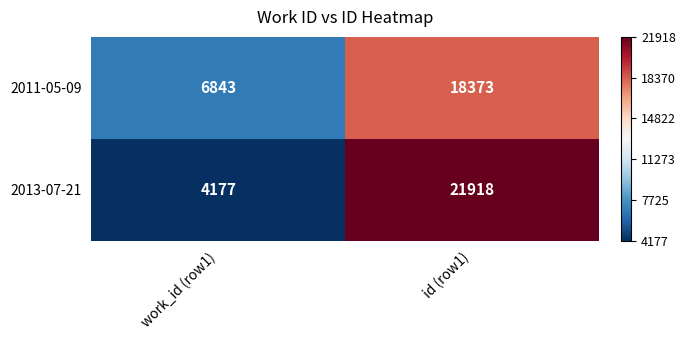

How many series are shown in this chart?

2